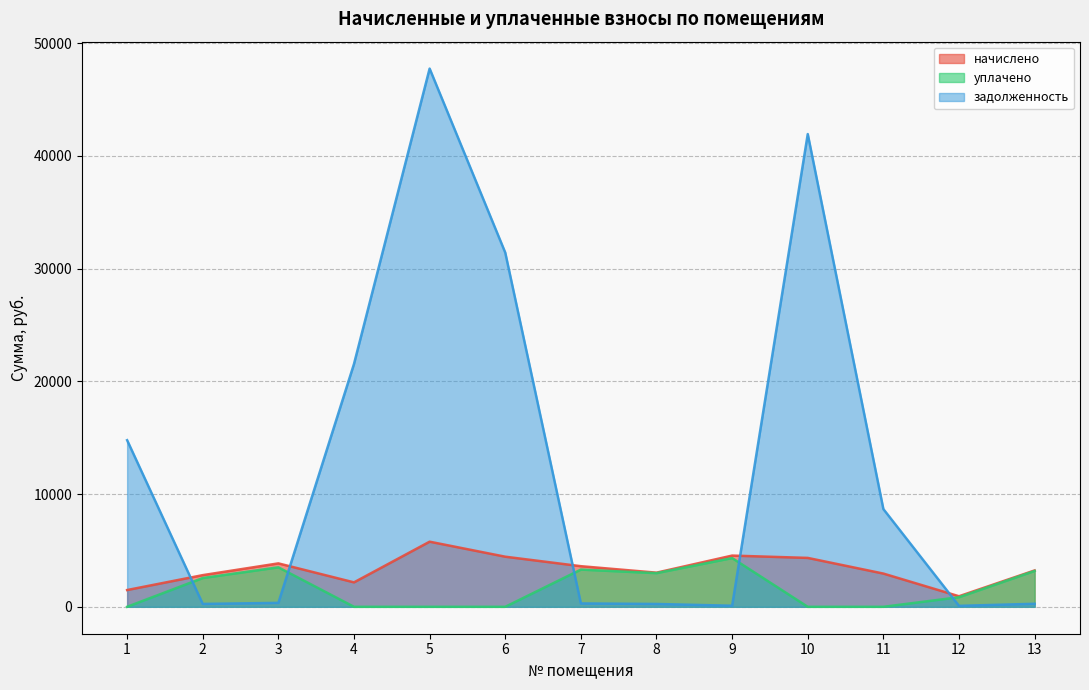

Which series changed the most between 7 and 12?

начислено